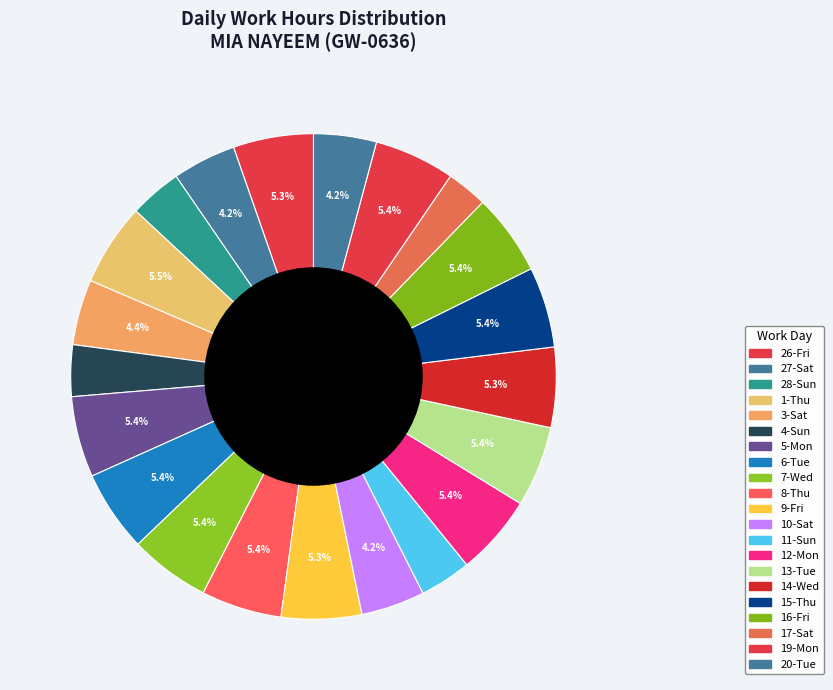

How many slices are in this pie chart?

21